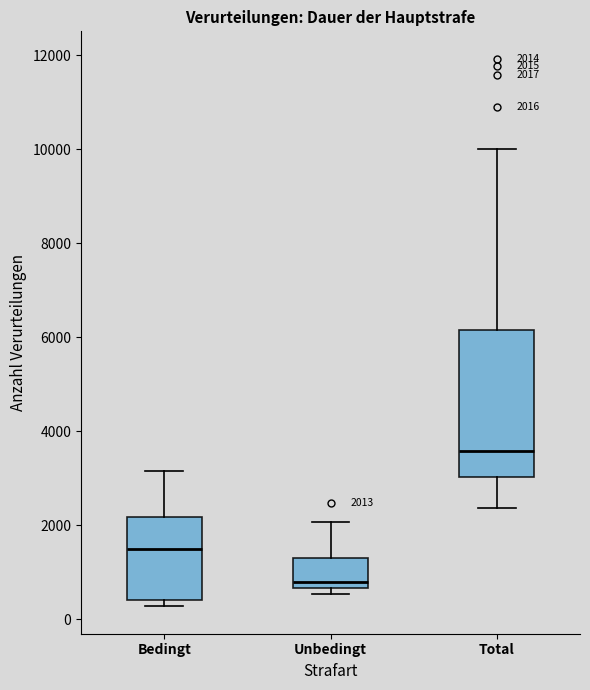

Which box has the lowest median line?

Unbedingt